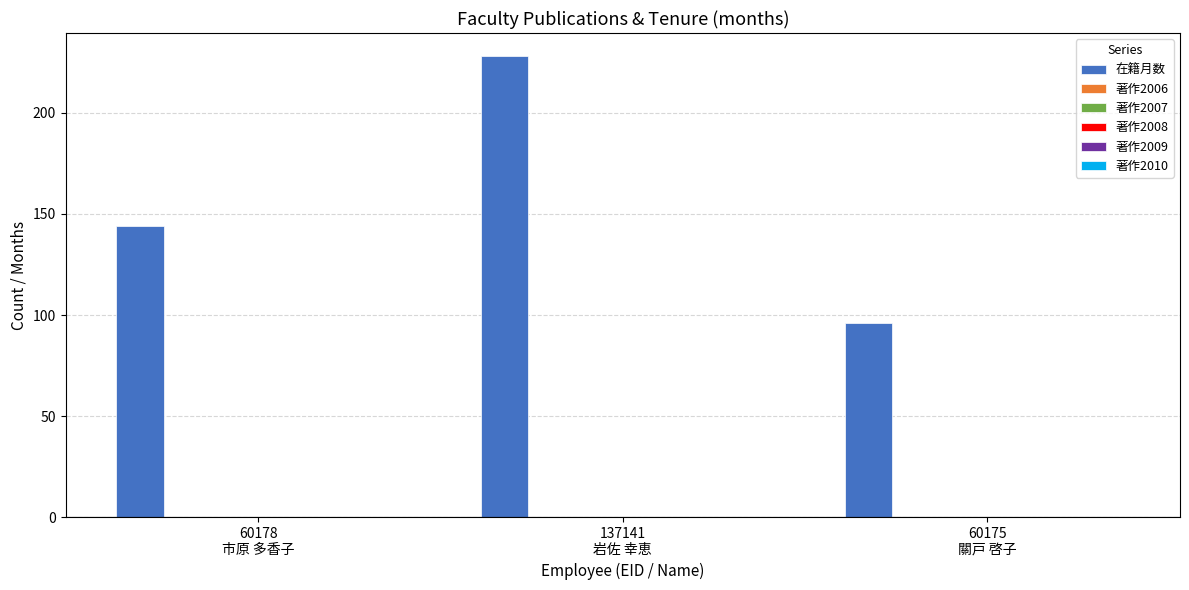

What is the minimum value shown in the chart?

96